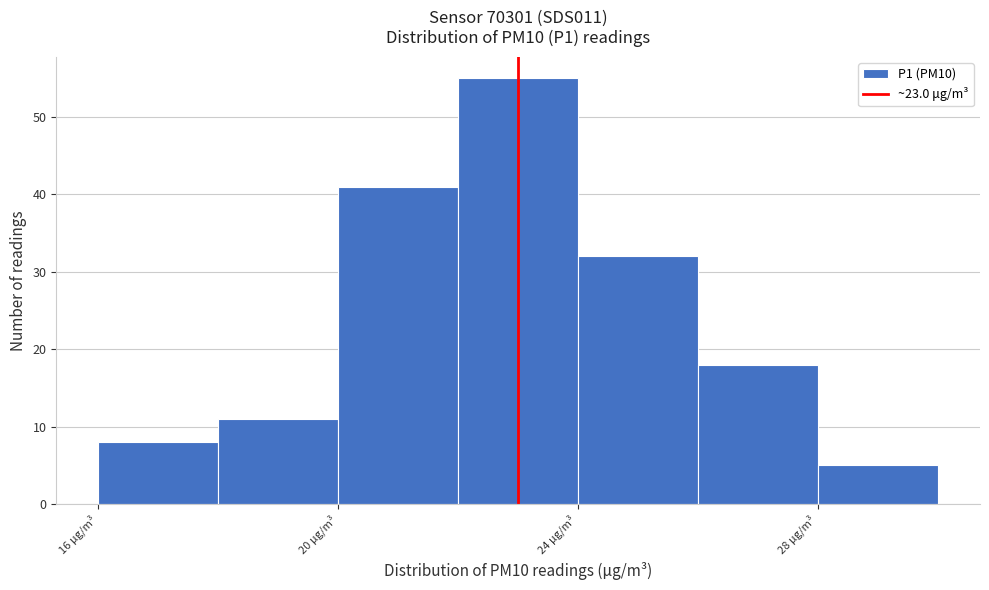

Reading left to right, transcribe this chart: for each bar, give the range it covers on the x-axis and its height. The values are not printed on the chart, so give them approximately, as read against the axis.

16 to 18: 8
18 to 20: 11
20 to 22: 41
22 to 24: 55
24 to 26: 32
26 to 28: 18
28 to 30: 5